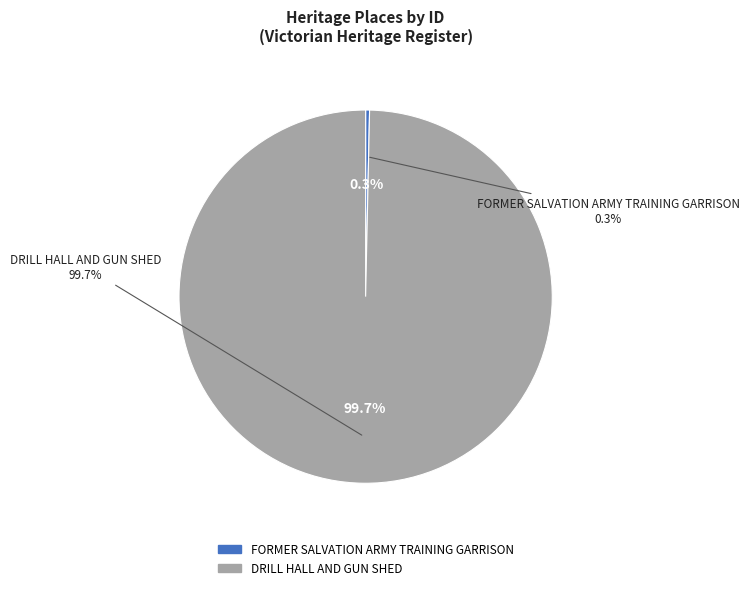

To the nearest percent, what is the difference between the largest and smallest slice percentages?

99%